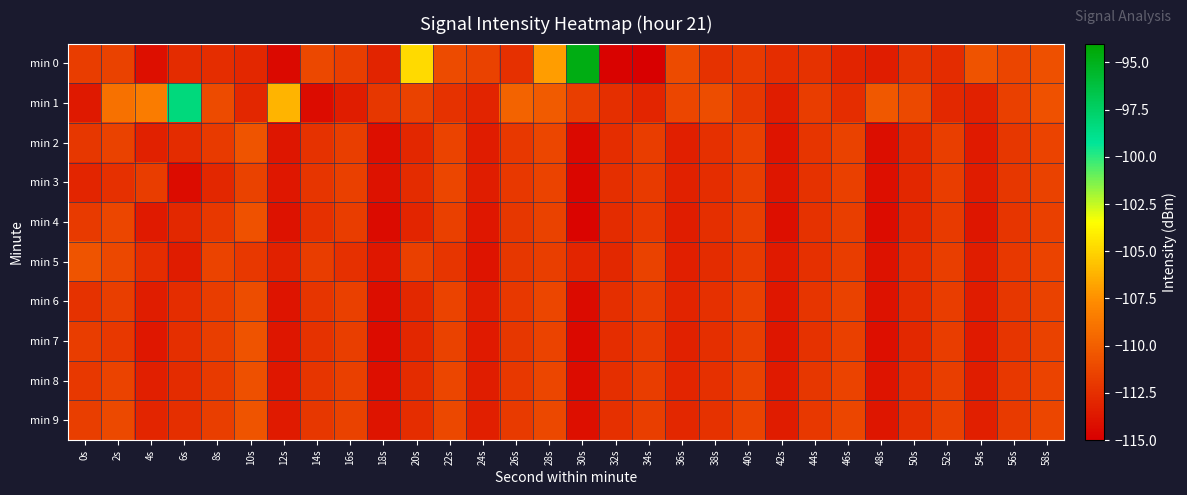

Reading right to left, transcribe all the data shown in this chart.

min 0: 58s=-110.8	56s=-111.3	54s=-110.6	52s=-112.6	50s=-112.2	48s=-113.4	46s=-113.1	44s=-112.3	42s=-112.6	40s=-111.9	38s=-112.4	36s=-111.0	34s=-115.3	32s=-114.8	30s=-94.7	28s=-107.0	26s=-112.4	24s=-111.5	22s=-111.0	20s=-104.8	18s=-113.0	16s=-111.7	14s=-111.2	12s=-114.5	10s=-112.9	8s=-112.5	6s=-112.6	4s=-114.1	2s=-111.5	0s=-111.8
min 1: 58s=-110.7	56s=-111.6	54s=-113.2	52s=-112.8	50s=-111.1	48s=-110.4	46s=-112.6	44s=-111.8	42s=-113.4	40s=-112.1	38s=-110.9	36s=-111.3	34s=-113.0	32s=-112.5	30s=-111.7	28s=-110.2	26s=-109.8	24s=-113.1	22s=-112.3	20s=-111.5	18s=-112.1	16s=-113.4	14s=-114.3	12s=-106.2	10s=-112.9	8s=-111.0	6s=-98.3	4s=-108.5	2s=-109.1	0s=-113.6
min 2: 58s=-111.4	56s=-112.1	54s=-113.6	52s=-111.7	50s=-112.8	48s=-114.2	46s=-111.5	44s=-112.2	42s=-113.9	40s=-111.6	38s=-112.4	36s=-113.3	34s=-111.8	32s=-112.6	30s=-114.5	28s=-111.3	26s=-112.0	24s=-113.5	22s=-111.4	20s=-112.9	18s=-114.1	16s=-111.7	14s=-112.3	12s=-113.8	10s=-110.5	8s=-111.9	6s=-112.7	4s=-113.2	2s=-111.5	0s=-112.1
min 3: 58s=-111.5	56s=-112.1	54s=-113.5	52s=-111.8	50s=-112.9	48s=-114.1	46s=-111.6	44s=-112.3	42s=-113.8	40s=-111.7	38s=-112.6	36s=-113.2	34s=-111.9	32s=-112.5	30s=-114.6	28s=-111.4	26s=-112.0	24s=-113.4	22s=-111.3	20s=-112.7	18s=-114.0	16s=-111.6	14s=-112.2	12s=-113.7	10s=-111.5	8s=-112.9	6s=-114.3	4s=-111.8	2s=-112.4	0s=-113.0
min 4: 58s=-111.6	56s=-112.2	54s=-113.8	52s=-111.9	50s=-112.9	48s=-114.3	46s=-111.7	44s=-112.3	42s=-114.1	40s=-111.7	38s=-112.5	36s=-113.4	34s=-112.0	32s=-112.7	30s=-114.7	28s=-111.5	26s=-112.1	24s=-113.7	22s=-111.6	20s=-113.0	18s=-114.4	16s=-111.8	14s=-112.4	12s=-114.0	10s=-110.7	8s=-112.0	6s=-112.8	4s=-113.6	2s=-111.3	0s=-111.9
min 5: 58s=-111.4	56s=-112.0	54s=-113.4	52s=-111.7	50s=-112.6	48s=-114.0	46s=-111.8	44s=-112.4	42s=-113.6	40s=-111.9	38s=-112.7	36s=-113.3	34s=-111.5	32s=-112.8	30s=-113.0	28s=-111.7	26s=-112.1	24s=-113.9	22s=-112.2	20s=-111.6	18s=-113.7	16s=-112.4	14s=-111.8	12s=-113.2	10s=-112.0	8s=-111.4	6s=-113.5	4s=-112.6	2s=-111.2	0s=-110.5
min 6: 58s=-111.5	56s=-112.1	54s=-113.5	52s=-111.8	50s=-112.7	48s=-114.0	46s=-111.5	44s=-112.2	42s=-113.7	40s=-111.6	38s=-112.4	36s=-113.1	34s=-111.8	32s=-112.5	30s=-114.4	28s=-111.3	26s=-112.0	24s=-113.5	22s=-111.4	20s=-112.8	18s=-114.2	16s=-111.6	14s=-112.2	12s=-113.9	10s=-110.9	8s=-111.8	6s=-112.6	4s=-113.4	2s=-111.7	0s=-112.3
min 7: 58s=-111.5	56s=-112.2	54s=-113.6	52s=-111.8	50s=-112.8	48s=-114.1	46s=-111.6	44s=-112.3	42s=-113.8	40s=-111.7	38s=-112.5	36s=-113.2	34s=-111.9	32s=-112.6	30s=-114.5	28s=-111.4	26s=-112.1	24s=-113.6	22s=-111.5	20s=-112.9	18s=-114.3	16s=-111.7	14s=-112.3	12s=-113.8	10s=-110.6	8s=-111.7	6s=-112.5	4s=-113.7	2s=-112.0	0s=-111.8
min 8: 58s=-111.4	56s=-112.0	54s=-113.4	52s=-111.7	50s=-112.6	48s=-113.9	46s=-111.4	44s=-112.1	42s=-113.6	40s=-111.5	38s=-112.4	36s=-113.0	34s=-111.8	32s=-112.5	30s=-114.3	28s=-111.3	26s=-112.0	24s=-113.4	22s=-111.3	20s=-112.7	18s=-114.1	16s=-111.6	14s=-112.2	12s=-113.7	10s=-110.8	8s=-111.9	6s=-112.7	4s=-113.3	2s=-111.4	0s=-112.0
min 9: 58s=-111.3	56s=-111.9	54s=-113.3	52s=-111.6	50s=-112.5	48s=-113.8	46s=-111.3	44s=-112.0	42s=-113.5	40s=-111.4	38s=-112.3	36s=-112.9	34s=-111.7	32s=-112.4	30s=-114.1	28s=-111.2	26s=-111.9	24s=-113.3	22s=-111.2	20s=-112.6	18s=-113.9	16s=-111.5	14s=-112.1	12s=-113.6	10s=-110.5	8s=-111.7	6s=-112.5	4s=-113.0	2s=-111.1	0s=-111.7